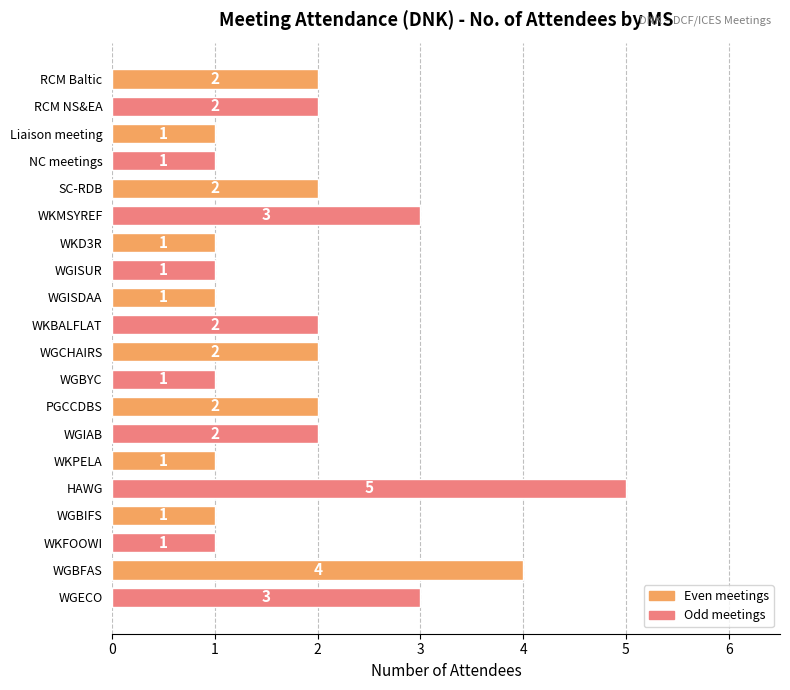

What is the sum of the values at WGECO and WKBALFLAT?

5